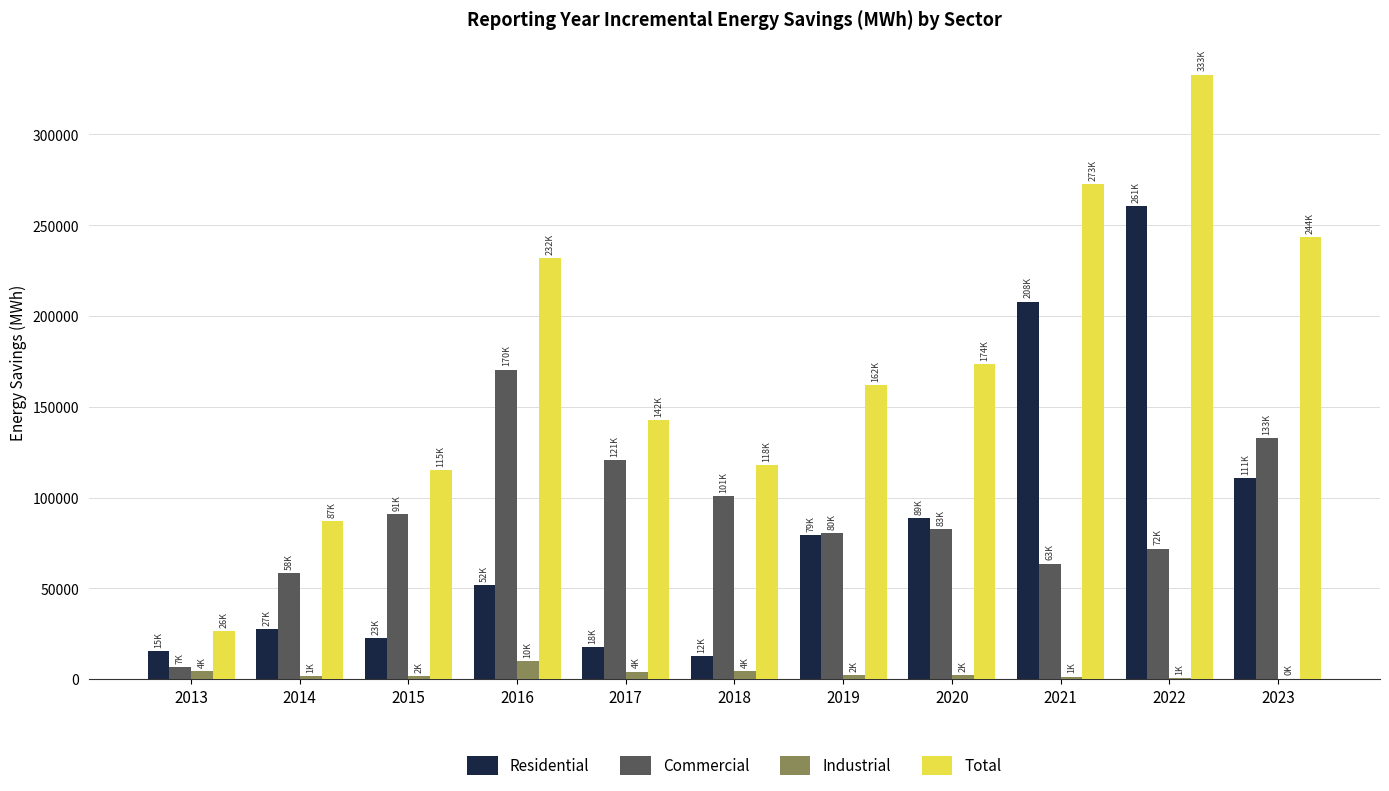

The value of Industrial at 2016 is 9758. True or false?

True